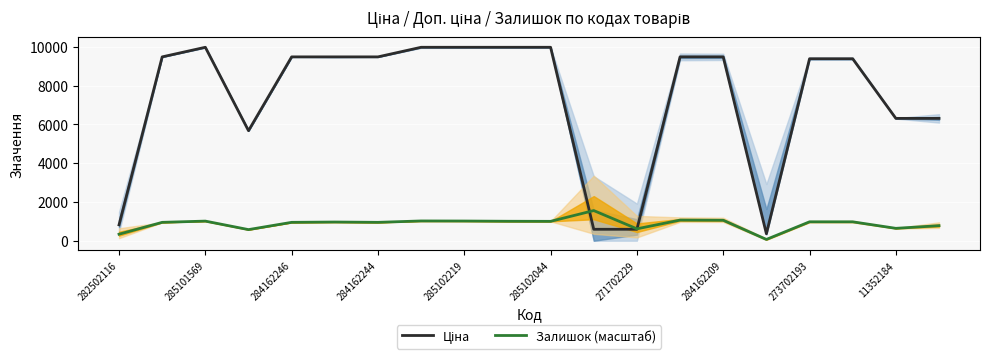

Is it true that Залишок (масштаб) equals 336.0 at 282502116?

True